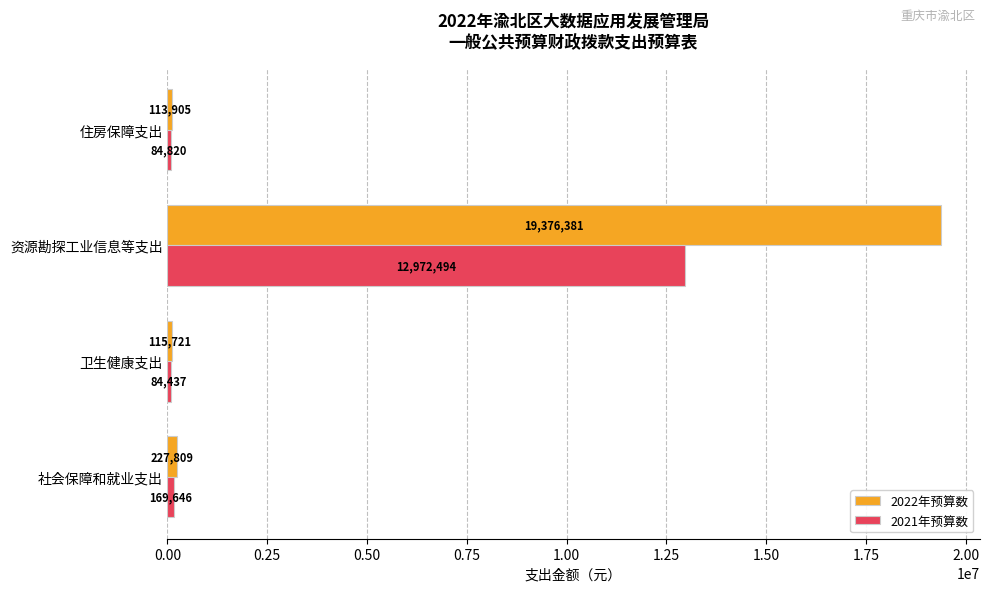

What is the maximum value shown in the chart?

19376380.7